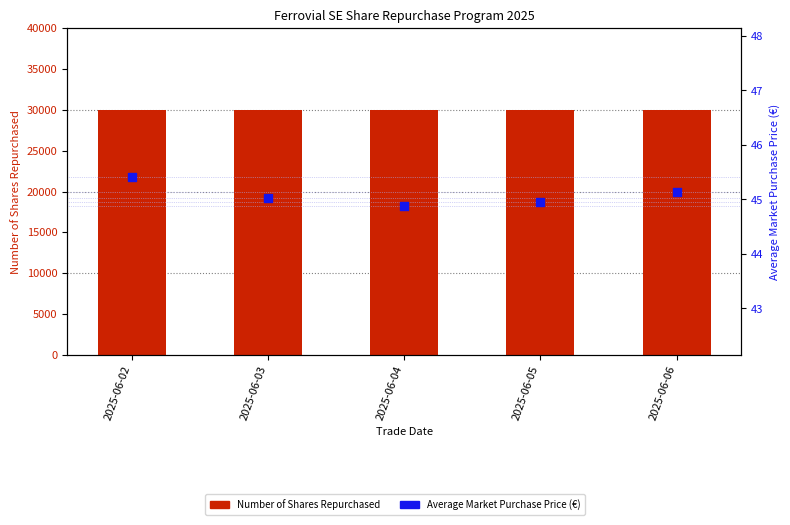

Which series has the widest spread of Y values?

Average Market Purchase Price (€)